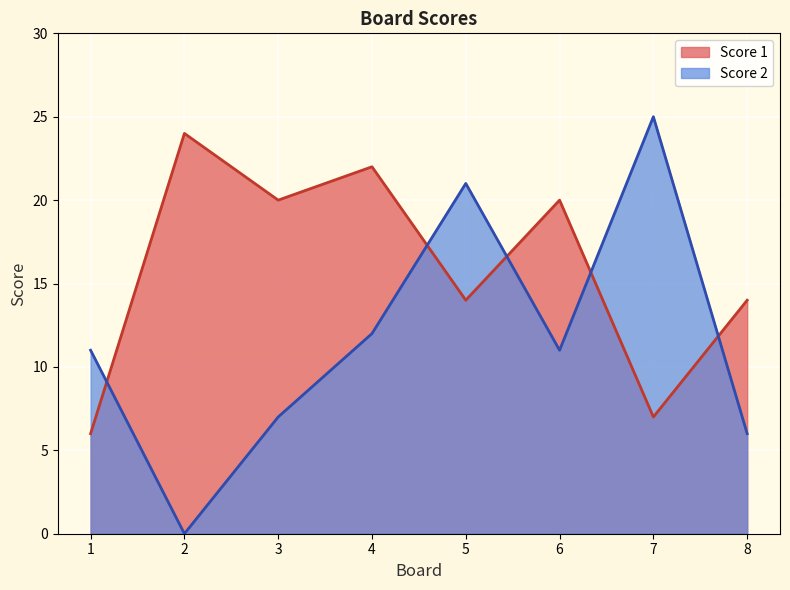

At 2, list the series in order from smallest to largest.

Score 2, Score 1